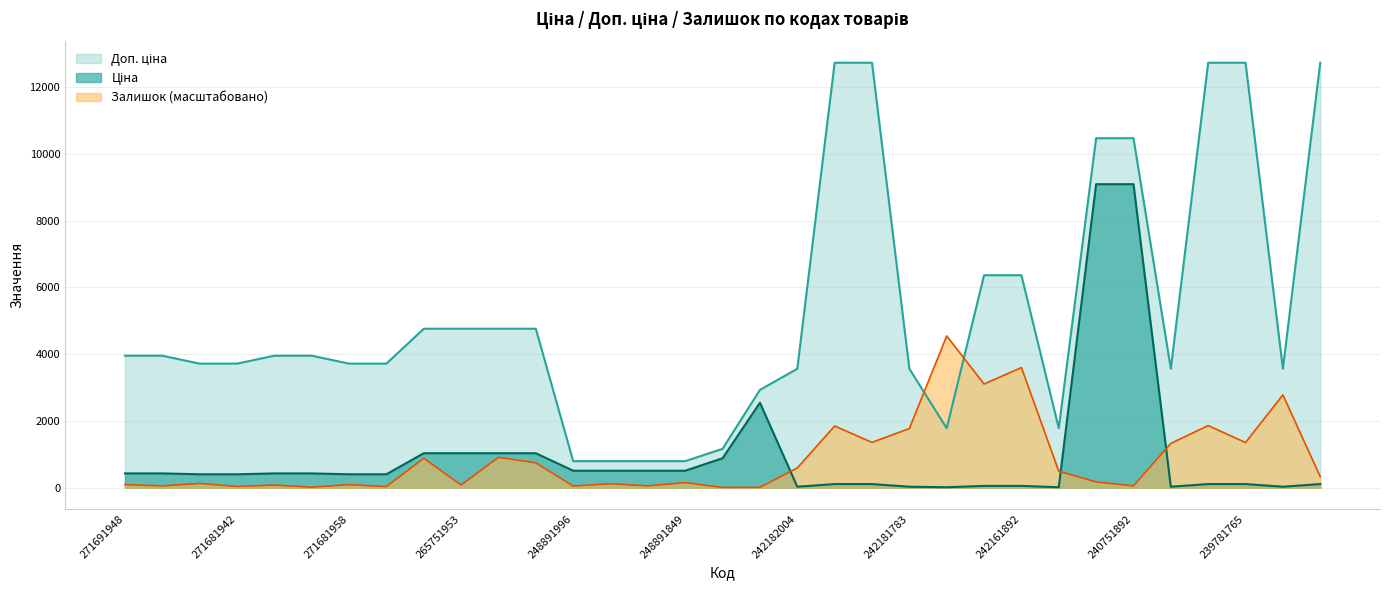

Reading right to left, what are all the values shown in this chart?

Ціна: 239781763=110.5	239781764=30.9	239781765=110.5	239781766=110.5	239781767=30.9	240751892=9092.0	240751896=9092.0	242161783=15.5	242161892=55.3	242161896=55.3	242162004=15.5	242181783=30.9	242181892=110.5	242181896=110.5	242182004=30.9	242931766=2545.8	247501858=884.2	248891849=510.6	248891852=510.6	248891995=510.6	248891996=510.6	265751942=1034.1	265751948=1034.1	265751953=1034.1	265751958=1034.1	271681953=403.6	271681958=403.6	271691953=429.3	271691958=429.3	271681942=403.6	271681948=403.6	271691942=429.3	271691948=429.3
Доп. ціна: 239781763=12728.8	239781764=3563.6	239781765=12728.8	239781766=12728.8	239781767=3563.6	240751892=10468.6	240751896=10468.6	242161783=1782.4	242161892=6365.0	242161896=6365.0	242162004=1782.4	242181783=3563.6	242181892=12728.8	242181896=12728.8	242182004=3563.6	242931766=2931.5	247501858=1166.7	248891849=796.8	248891852=796.8	248891995=796.8	248891996=796.8	265751942=4762.9	265751948=4762.9	265751953=4762.9	265751958=4762.9	271681953=3717.7	271681958=3717.7	271691953=3954.7	271691958=3954.7	271681942=3717.7	271681948=3717.7	271691942=3954.7	271691948=3954.7
Залишок: 239781763=332.3	239781764=2782.1	239781765=1354.9	239781766=1861.9	239781767=1329.3	240751892=55.4	240751896=174.7	242161783=494.2	242161892=3600.2	242161896=3105.9	242162004=4546.0	242181783=1772.4	242181892=1359.1	242181896=1849.1	242182004=592.2	242931766=12.8	247501858=8.5	248891849=153.4	248891852=55.4	248891995=119.3	248891996=51.1	265751942=745.6	265751948=911.8	265751953=81.0	265751958=881.9	271681953=34.1	271681958=93.7	271691953=17.0	271691958=81.0	271681942=38.3	271681948=127.8	271691942=55.4	271691948=93.7